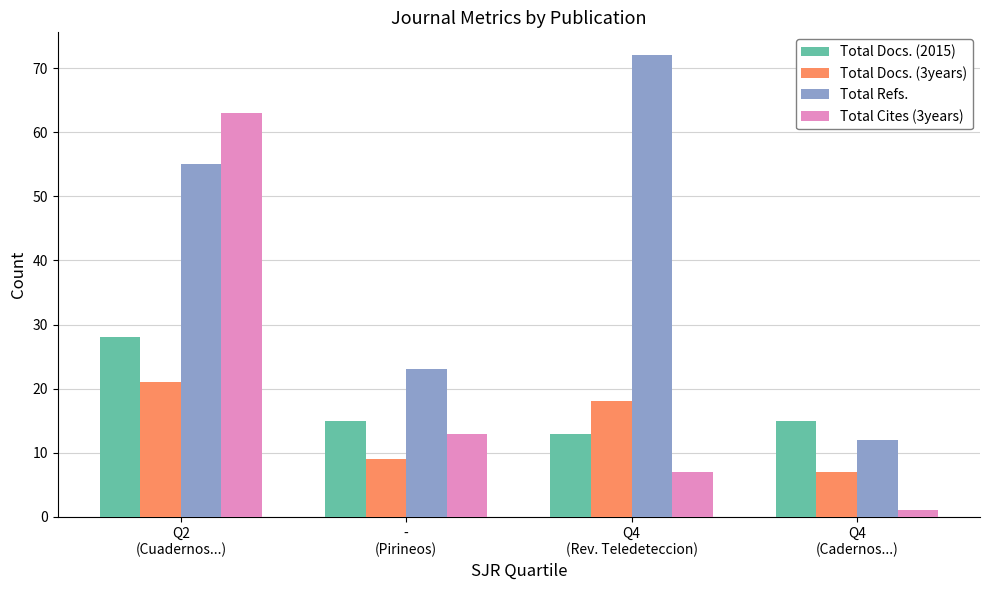

What are all the series names shown in the legend?

Total Docs. (2015), Total Docs. (3years), Total Refs., Total Cites (3years)